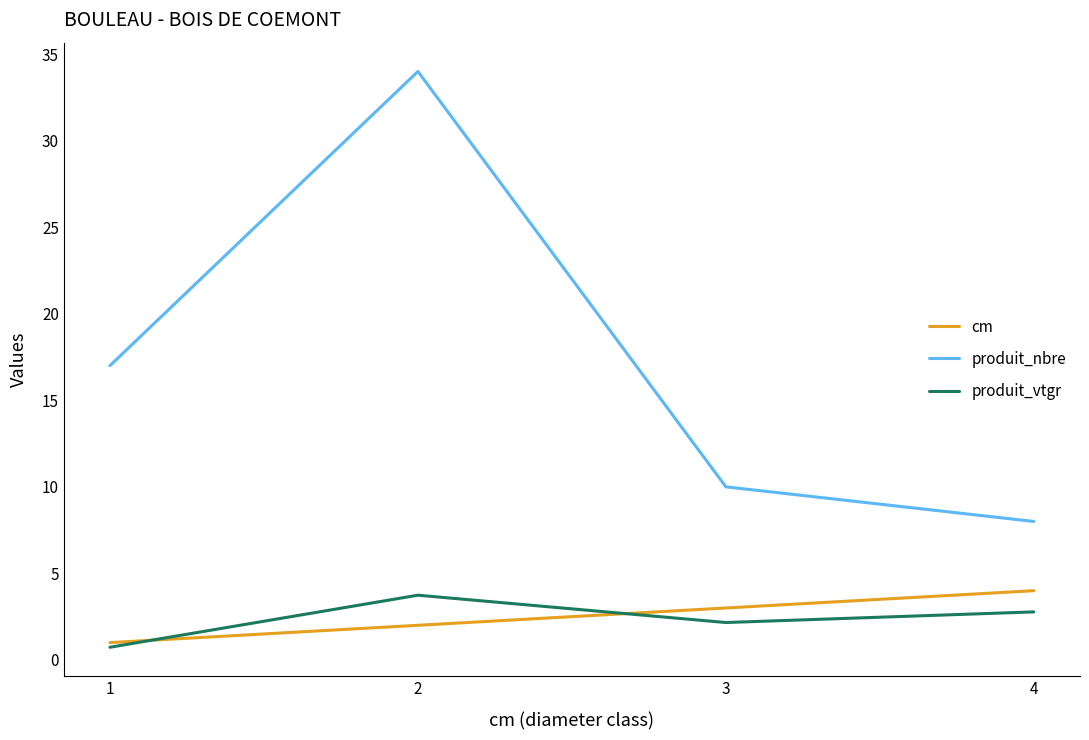

What are all the series names shown in the legend?

cm, produit_nbre, produit_vtgr